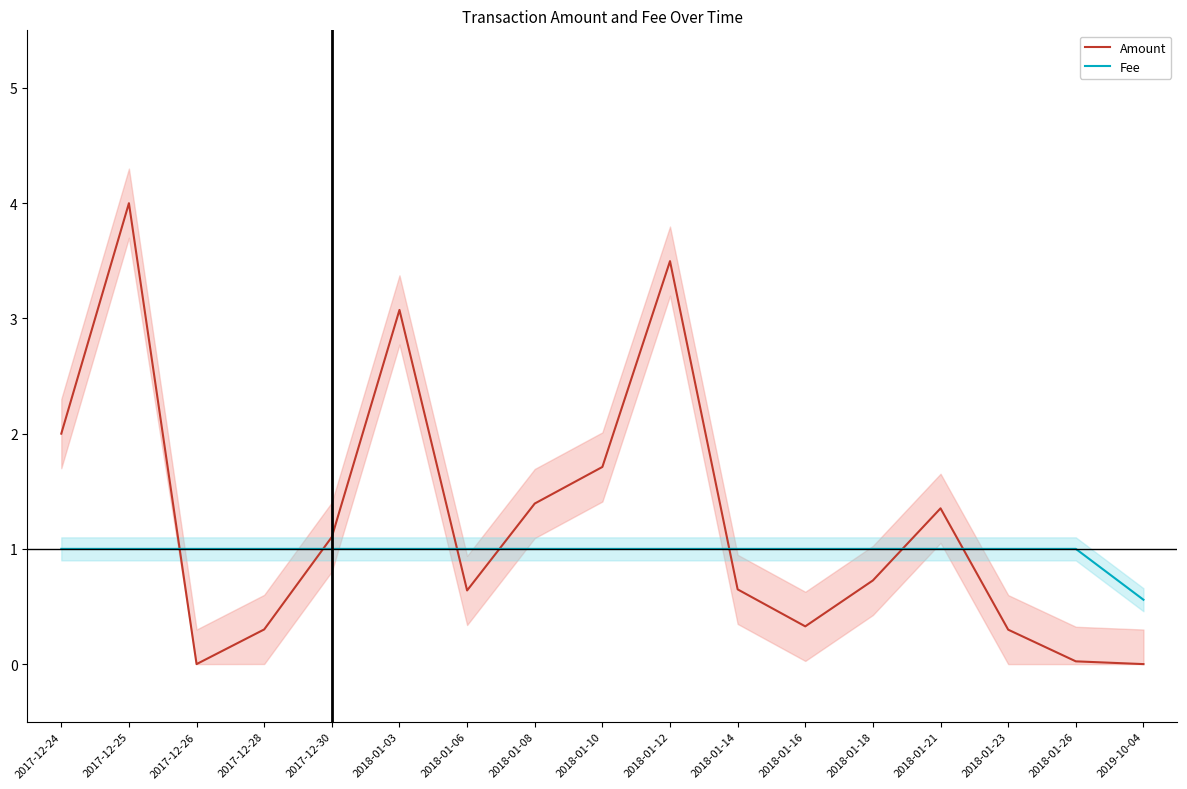

What is the maximum value for Fee?

1.0